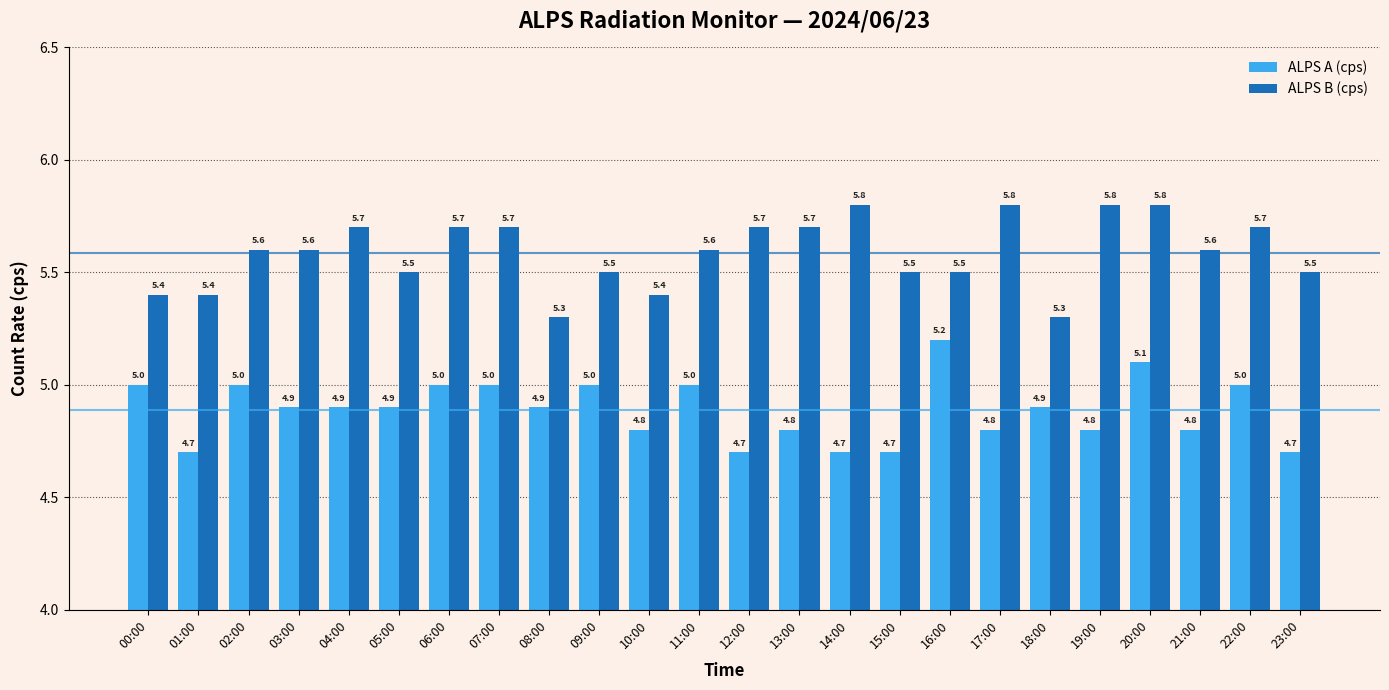

Which series has the largest total across all categories?

ALPS B (cps)